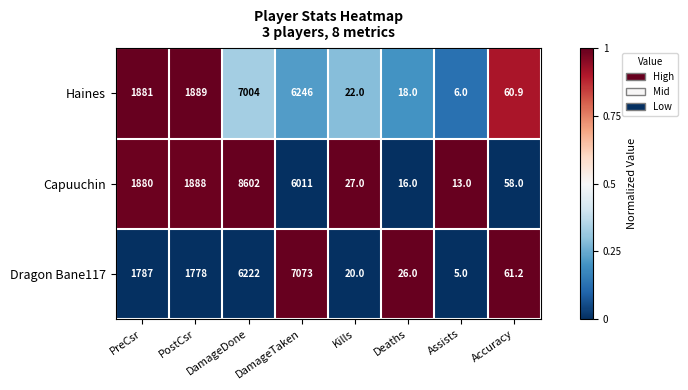

Which label corresponds to the largest value in the chart?

DamageDone